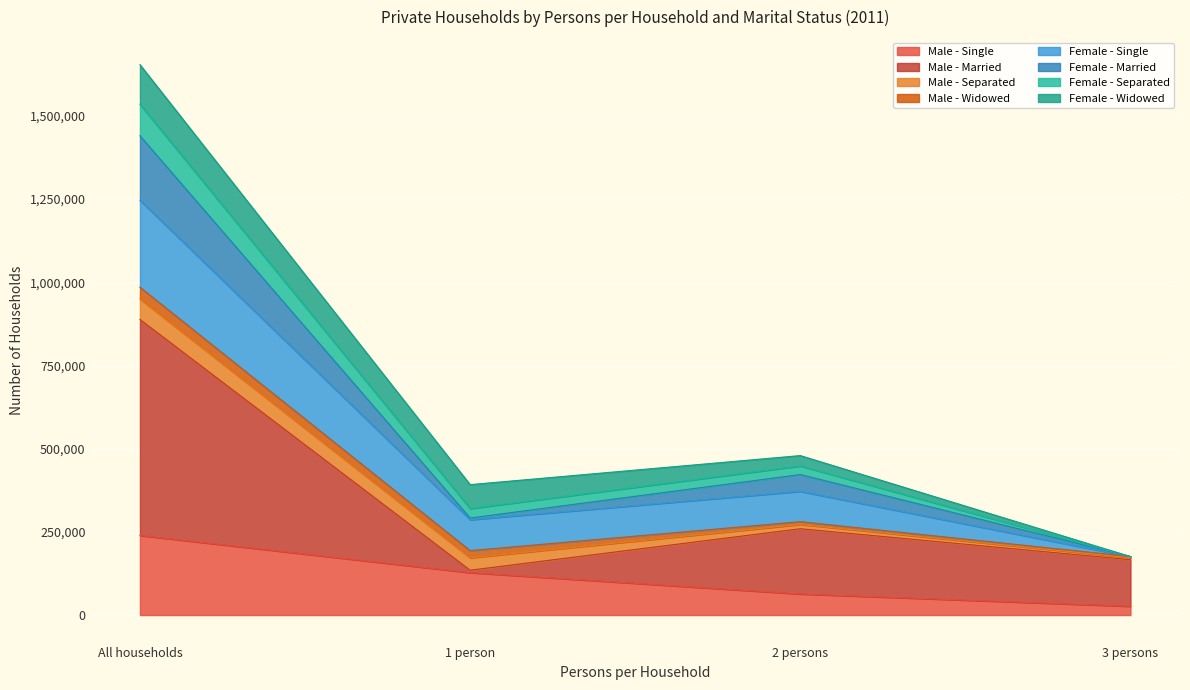

True or false: Male - Married has a value of 87102 at 1 person.

False